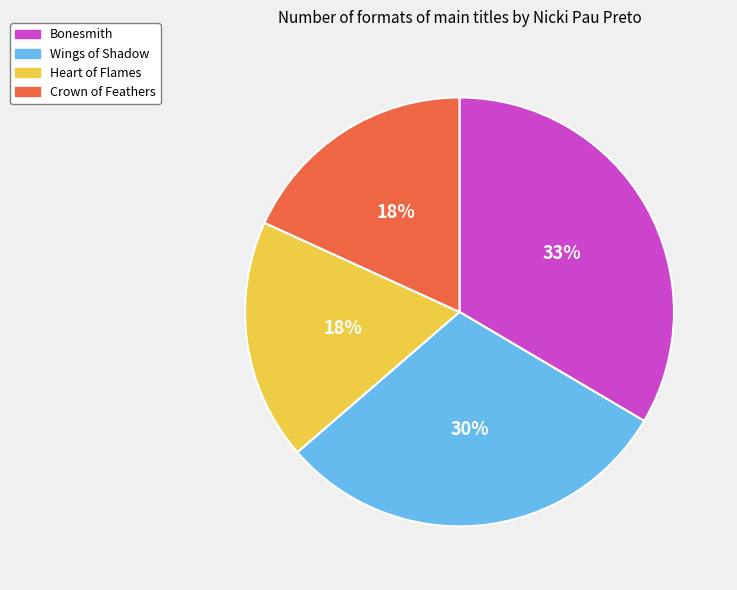

Is Crown of Feathers the majority of the pie?

No